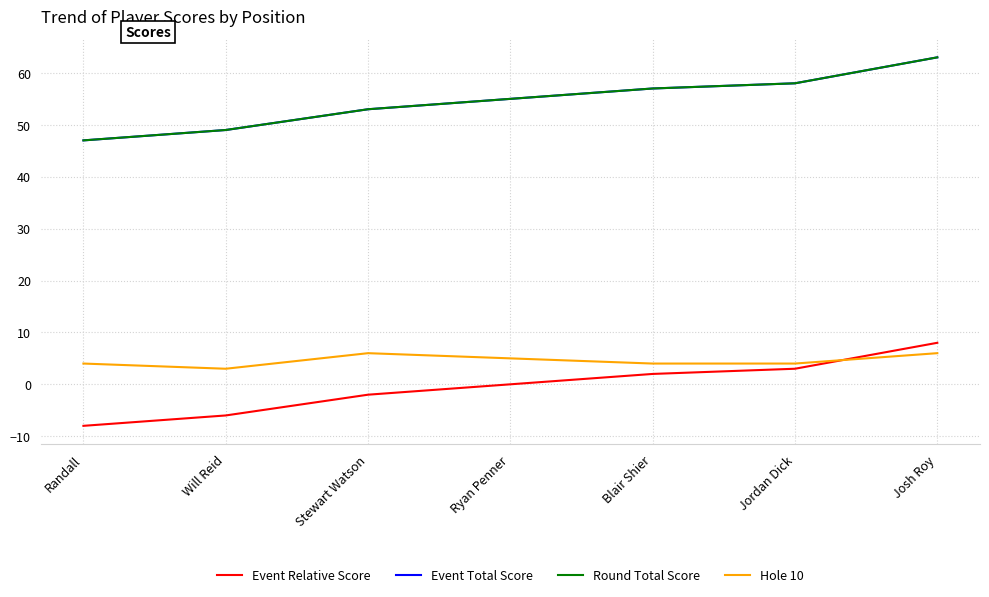

Reading right to left, list all the values displayed in this chart.

Event Relative Score: Josh Roy=8	Jordan Dick=3	Blair Shier=2	Ryan Penner=0	Stewart Watson=-2	Will Reid=-6	Randall=-8
Event Total Score: Josh Roy=63	Jordan Dick=58	Blair Shier=57	Ryan Penner=55	Stewart Watson=53	Will Reid=49	Randall=47
Round Total Score: Josh Roy=63	Jordan Dick=58	Blair Shier=57	Ryan Penner=55	Stewart Watson=53	Will Reid=49	Randall=47
Hole 10: Josh Roy=6	Jordan Dick=4	Blair Shier=4	Ryan Penner=5	Stewart Watson=6	Will Reid=3	Randall=4